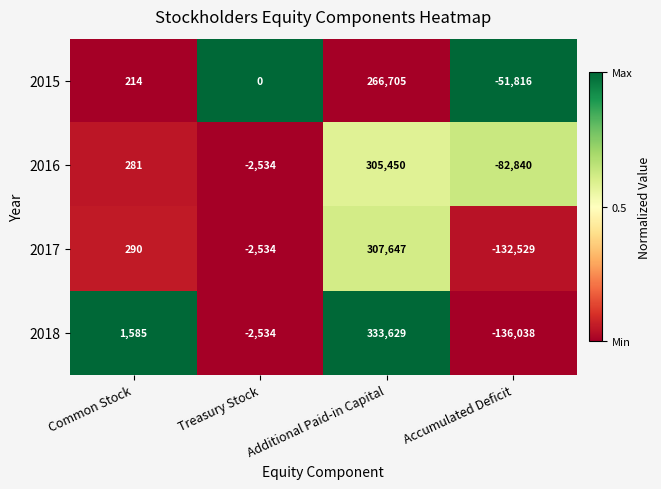

True or false: 2018 has a value of 333629 at Additional Paid-in Capital.

True